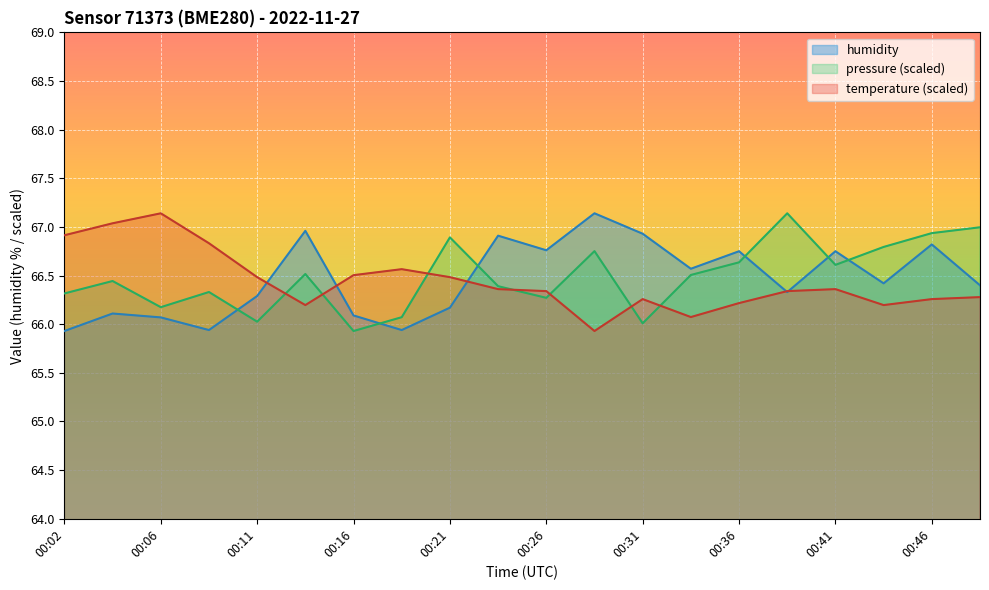

Where is humidity nearest to the value 66?

00:09